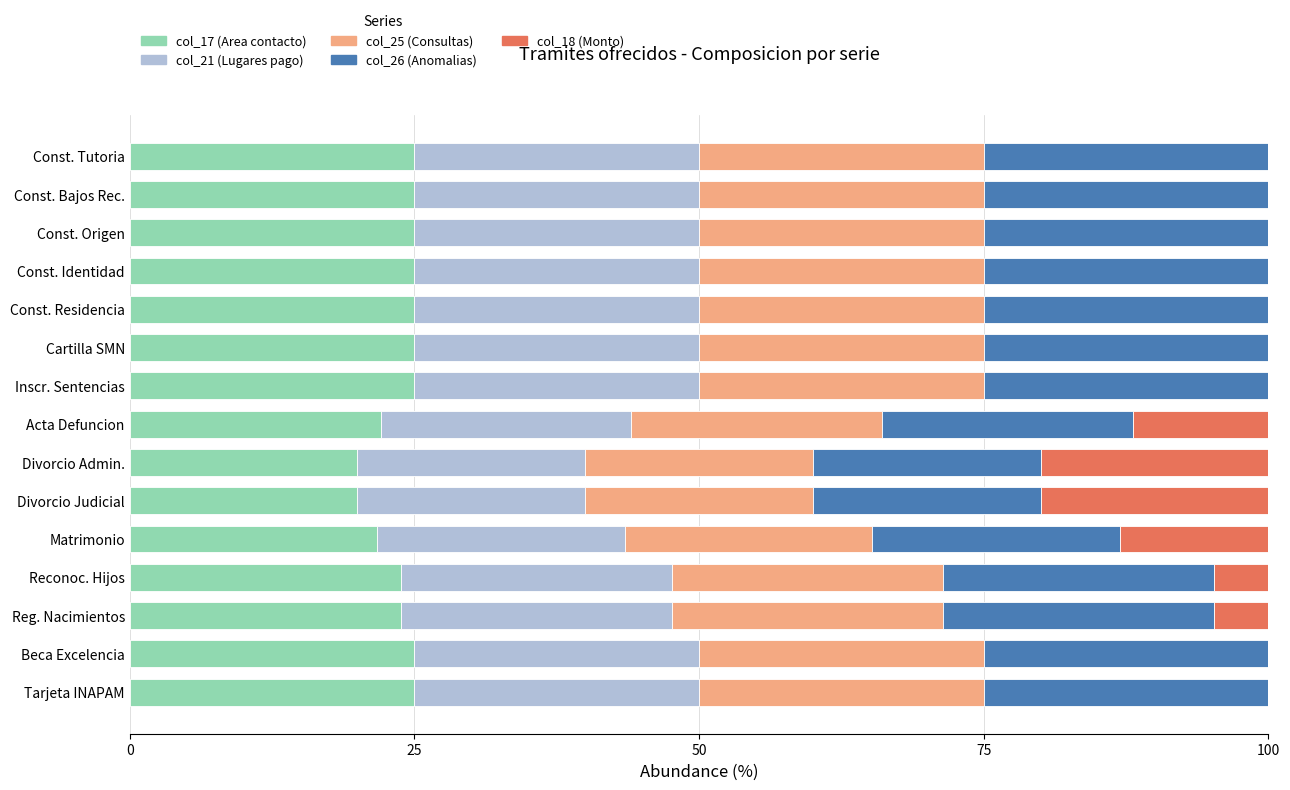

What is the sum of the col_17 (Area contacto) values at Reg. Nacimientos and Const. Origen?

48.8